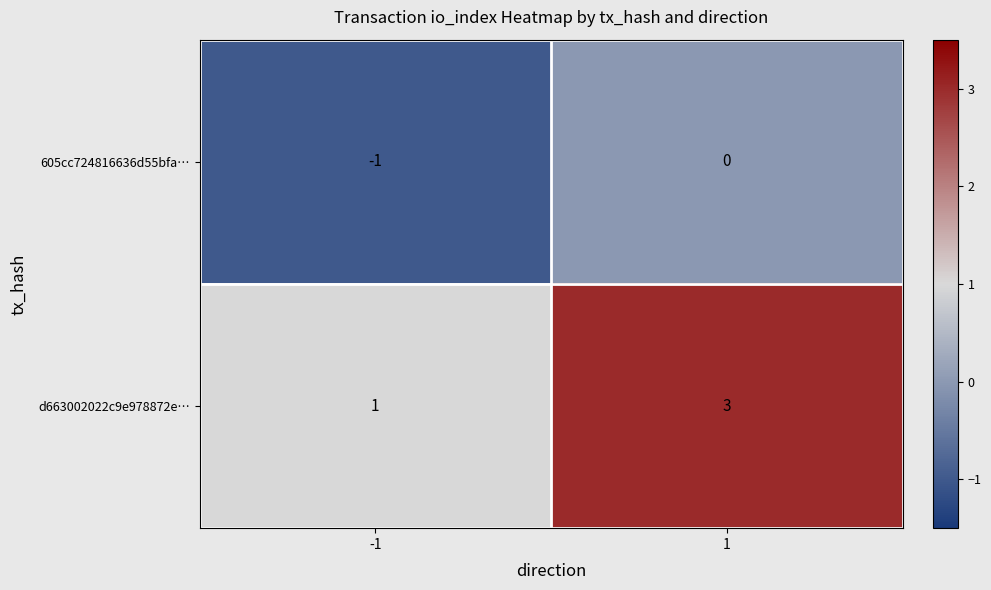

Is it true that d663002022c9e978872e… equals 5 at 1?

False